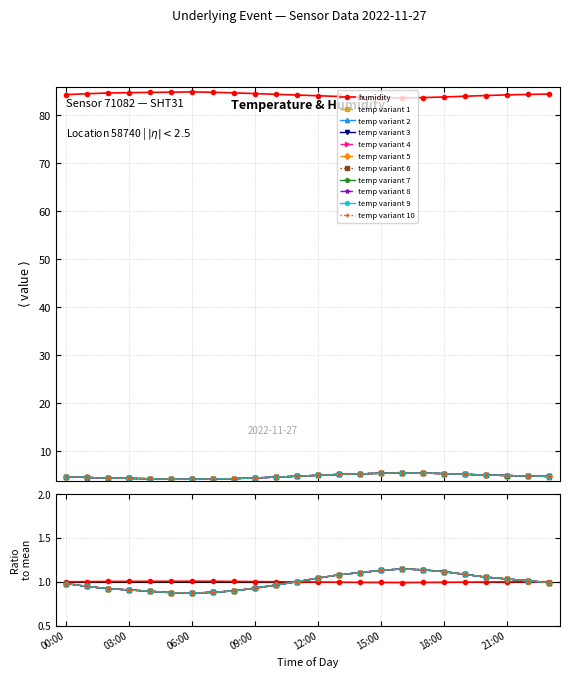

Does the chart have visible grid lines?

Yes